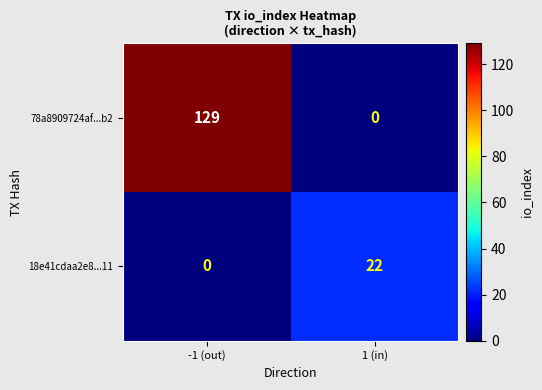

True or false: 78a8909724af...b2 has a value of 42 at 1 (in).

False